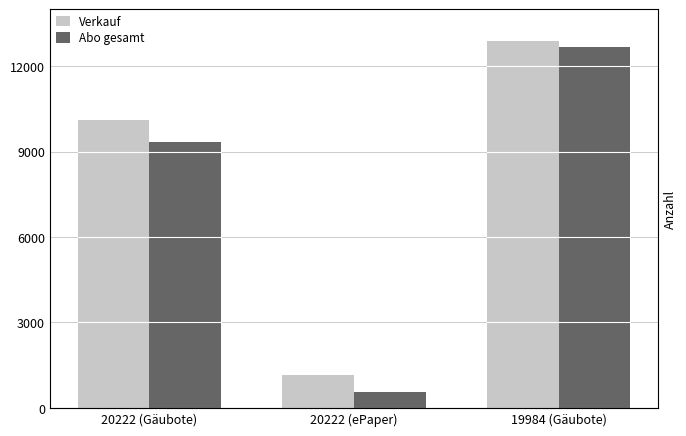

What is the difference between the second highest and minimum values in the Verkauf series?

8927